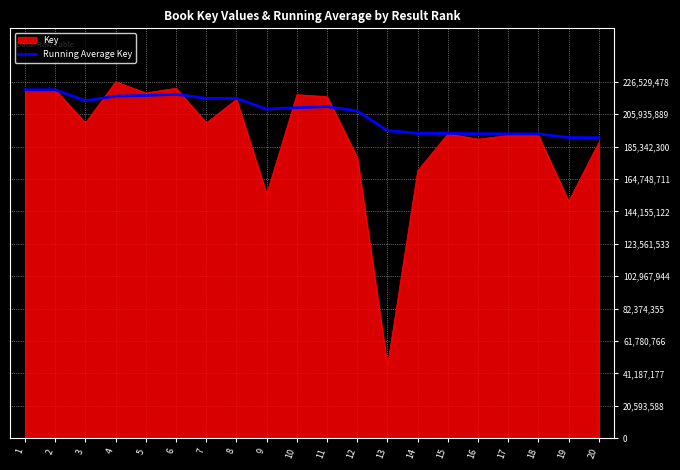

What is the approximate value of Key at 7?

200383837.0